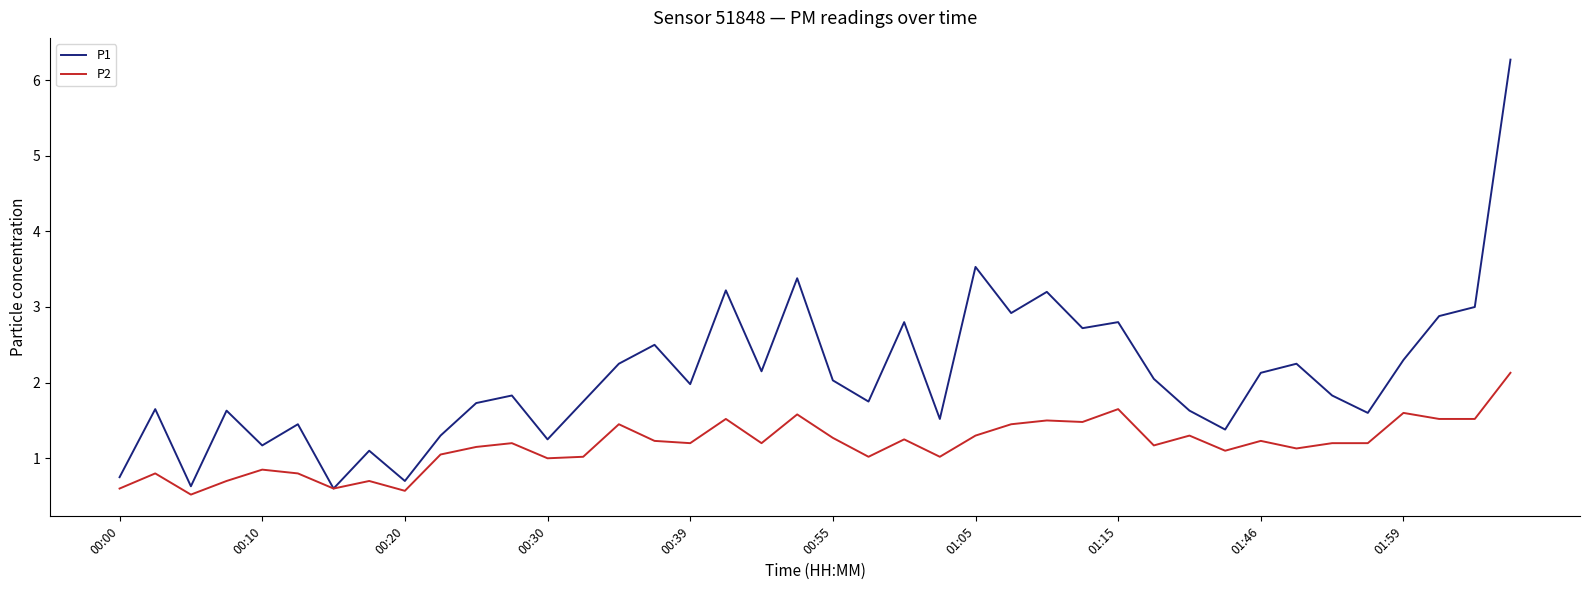

List the series in order of their overall mean, lowest first.

P2, P1